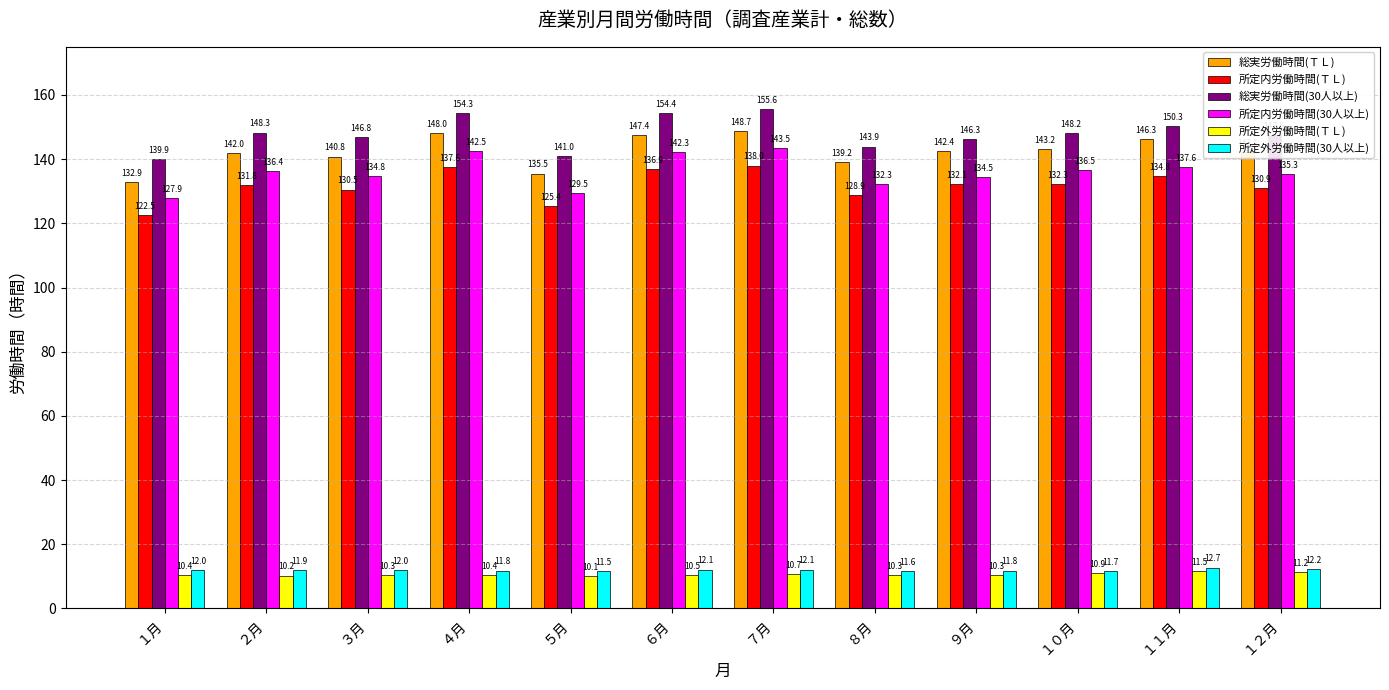

How many data points in 所定内労働時間(30人以上) are less than 136?

6